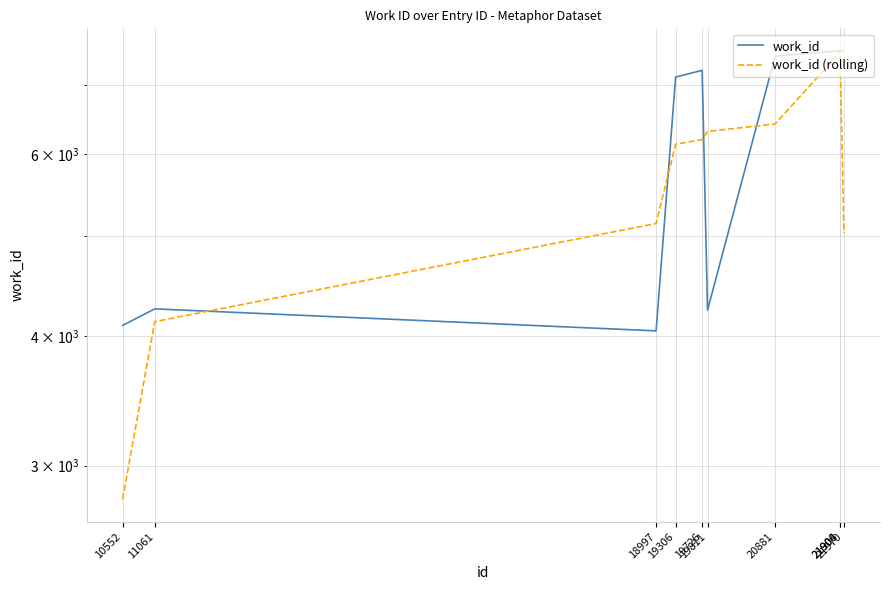

Rank the series at 10552 from highest to lowest value.

work_id, work_id (rolling)